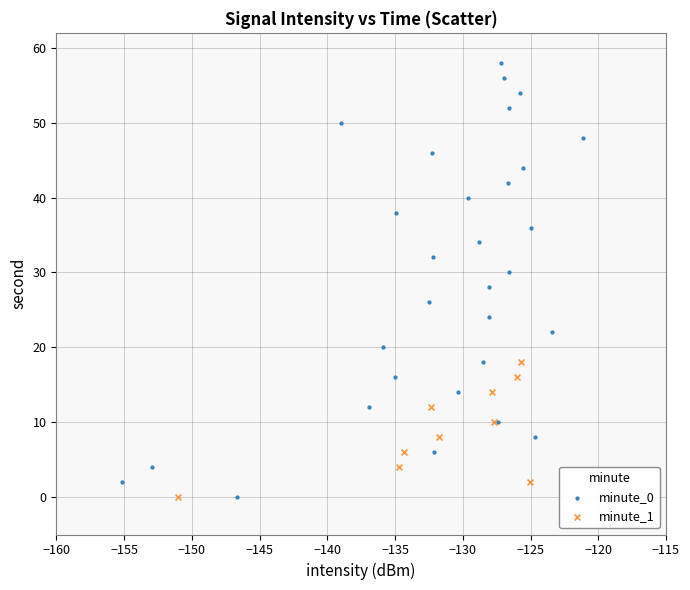

Which series reaches the maximum Y coordinate?

minute_0